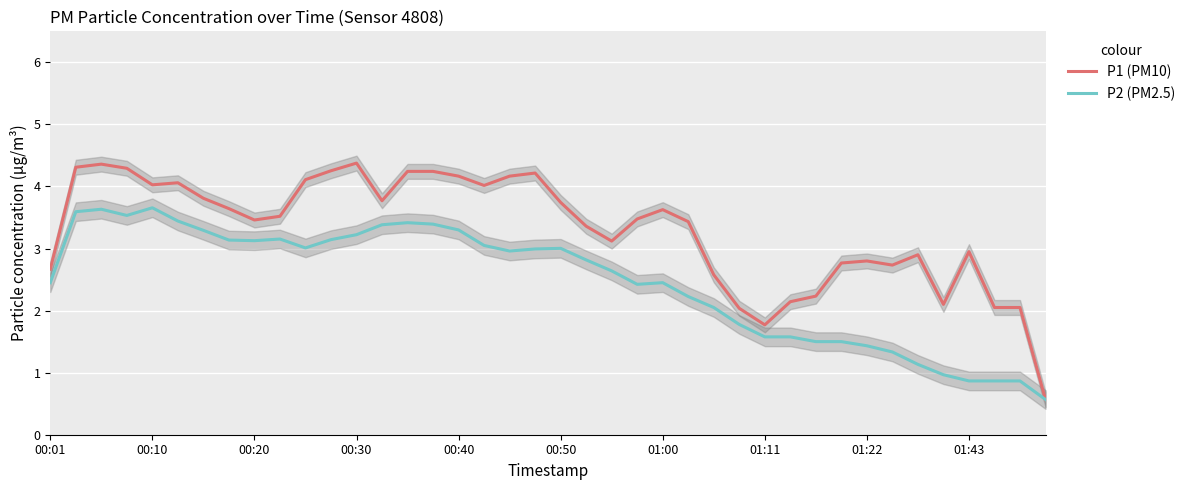

Which series has the largest total across all categories?

P1 (PM10)